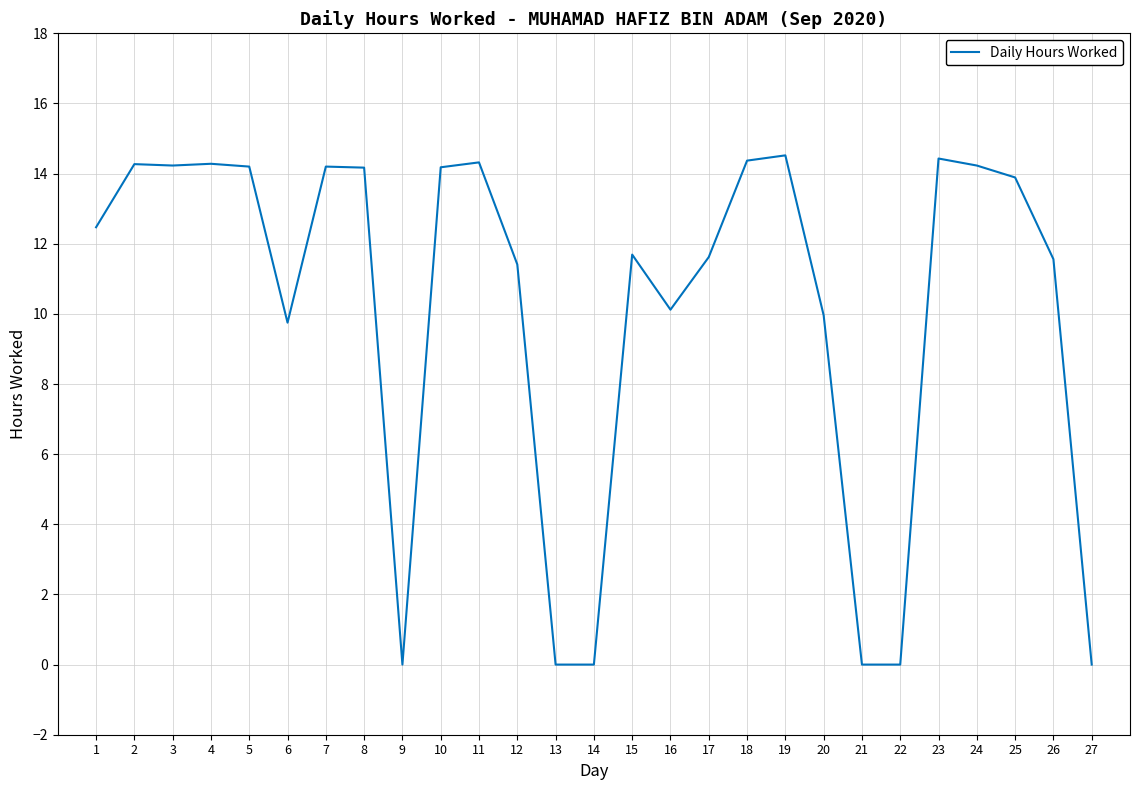

What is the greatest value displayed?

14.5